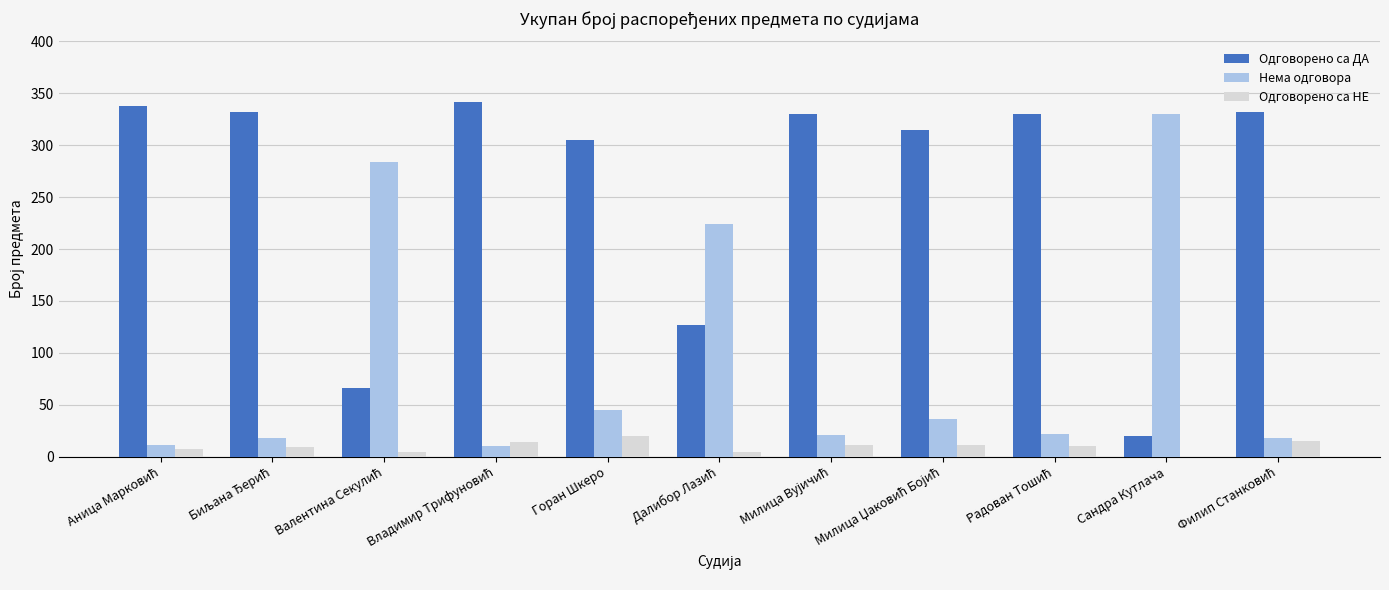

Is it true that Одговорено са НЕ equals 0 at Сандра Кутлача?

True